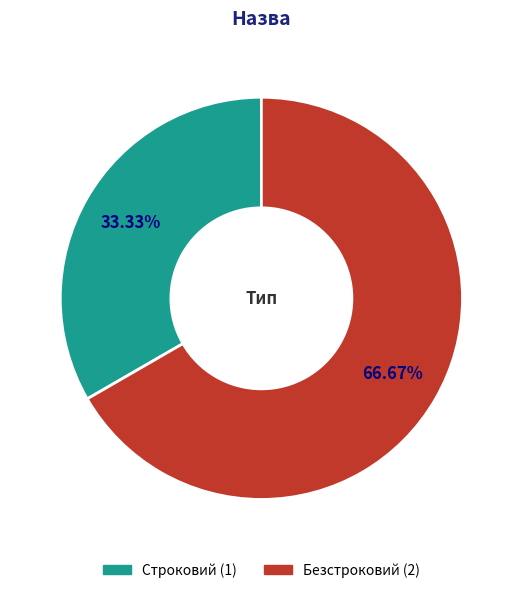

To the nearest percent, what is the difference between the largest and smallest slice percentages?

33%